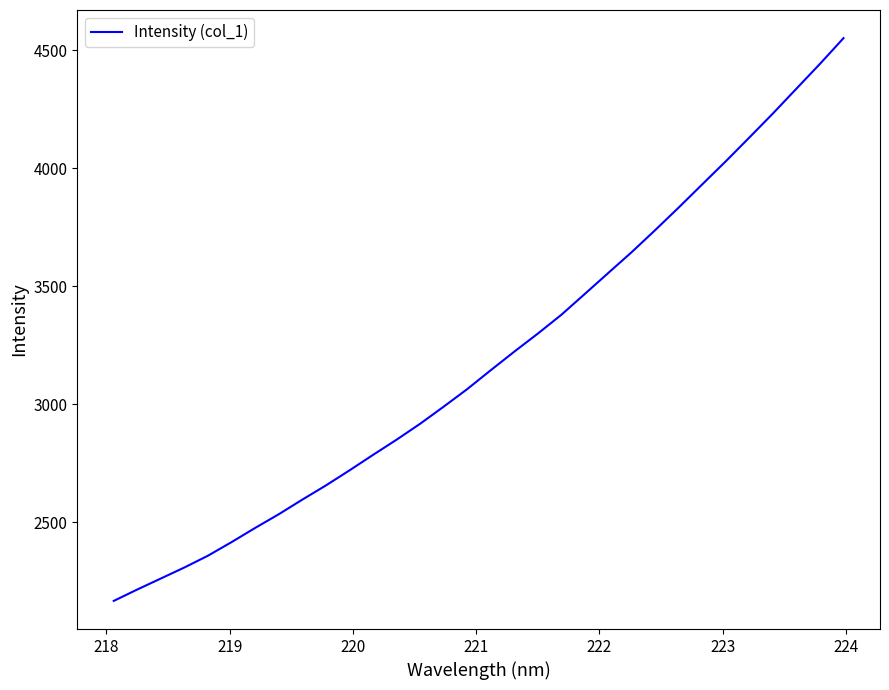

What is the maximum value shown in the chart?

4550.8